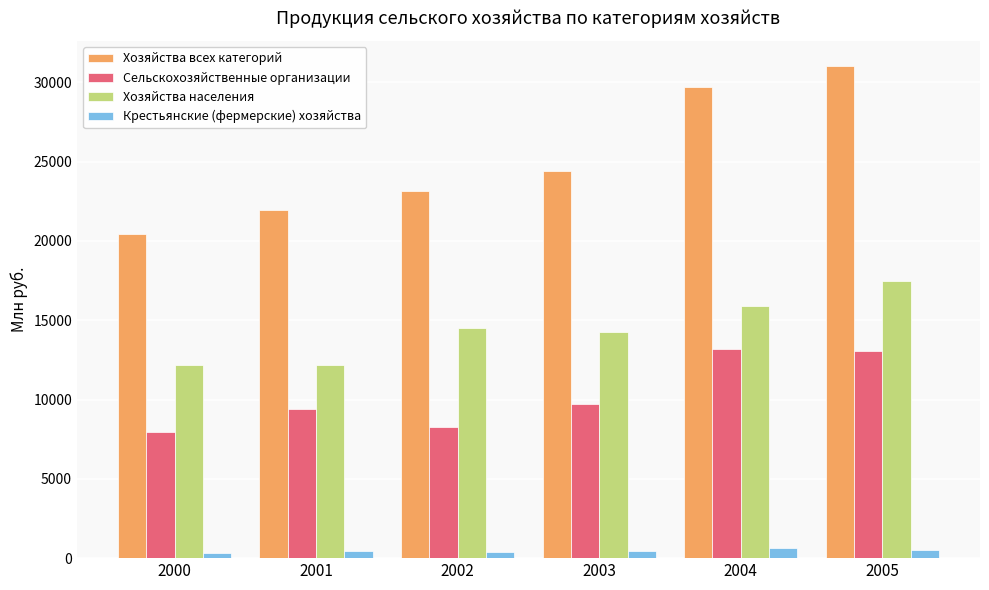

At which label is Хозяйства всех категорий closest to 25722?

2003